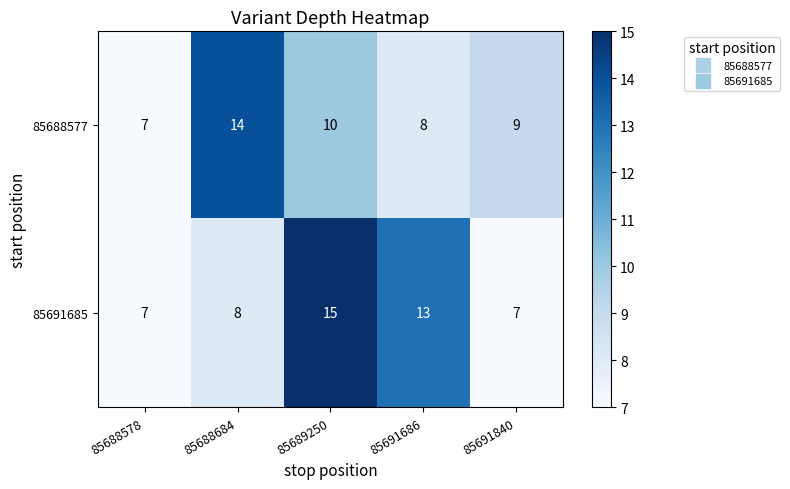

The value of 85691685 at 85689250 is 15. True or false?

True